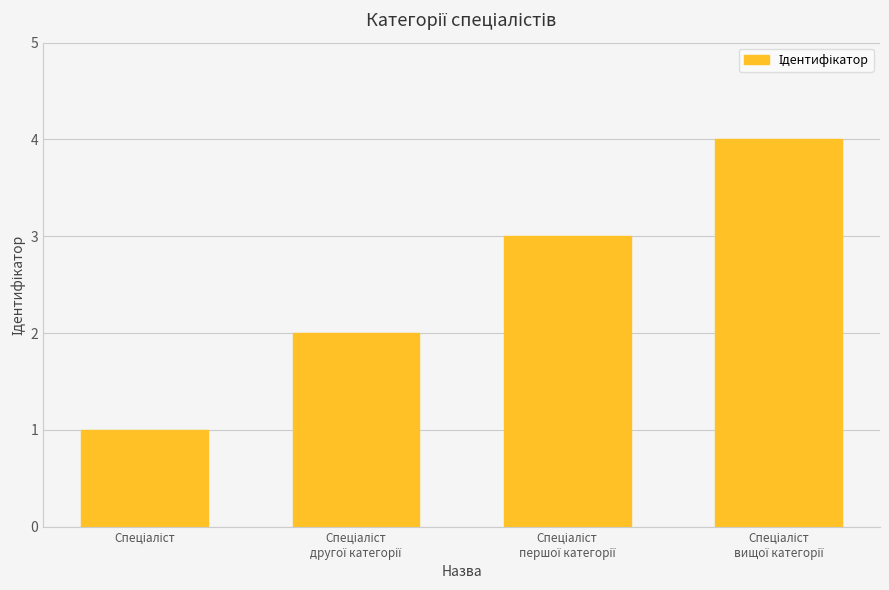

What is the sum of all values?

10